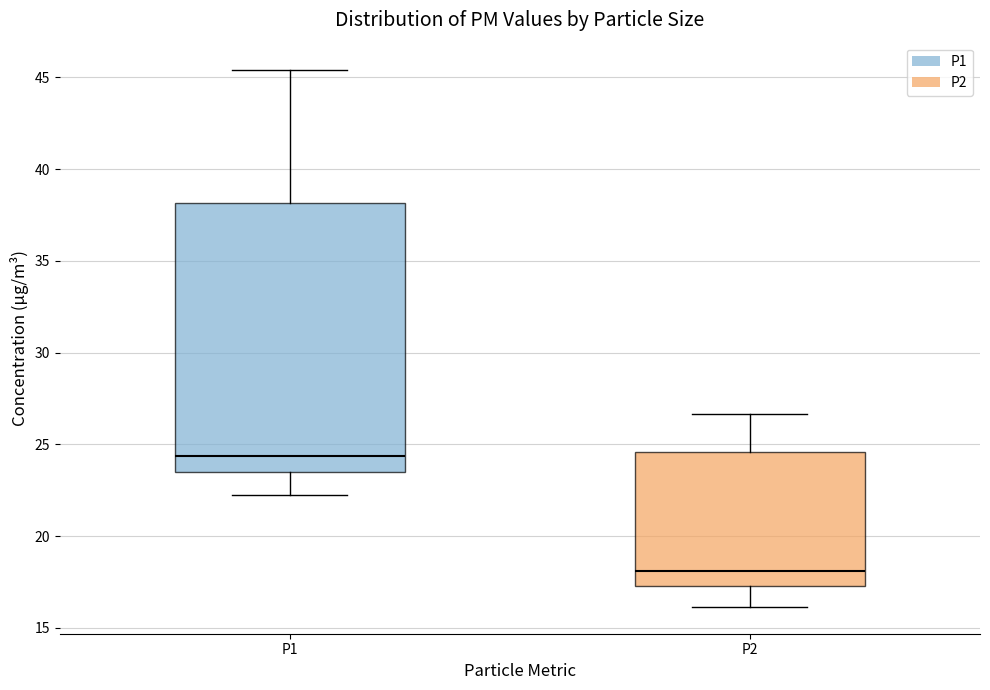

Which box is the tallest, from its lower edge to its upper edge?

P1